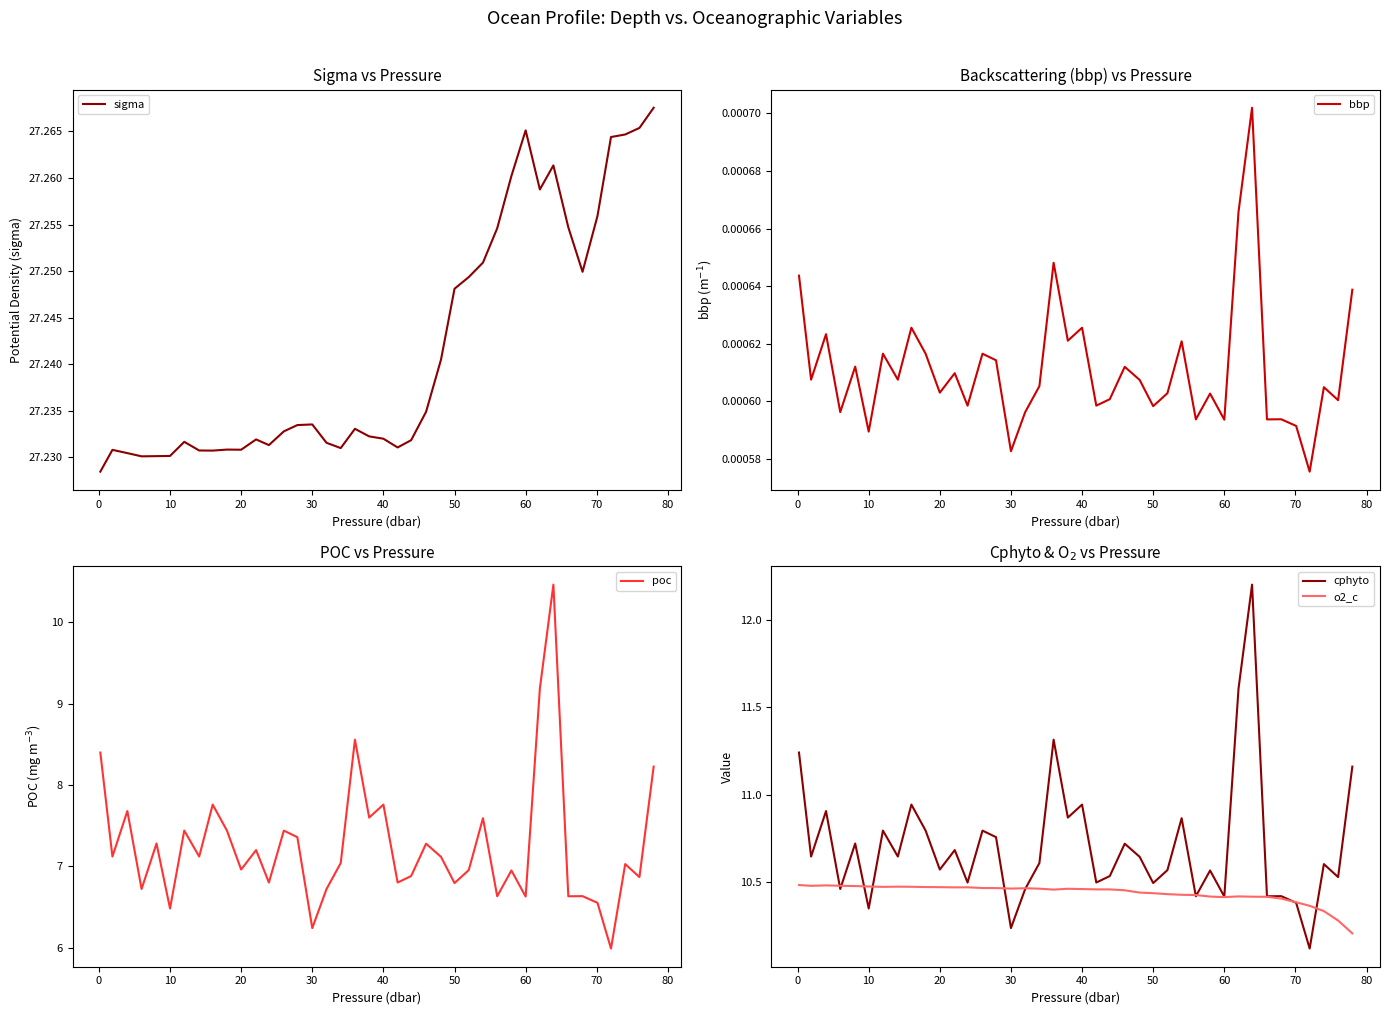

Which series ends up on top after the final intersection of o2_c and cphyto?

cphyto